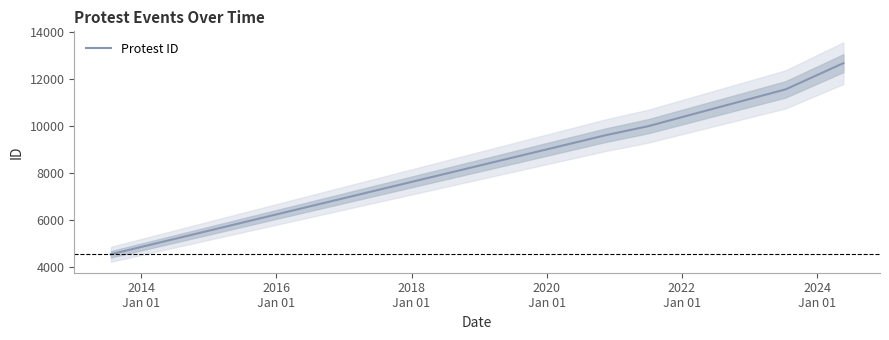

What is the label of the 4th point from the left?

2018
Jan 01